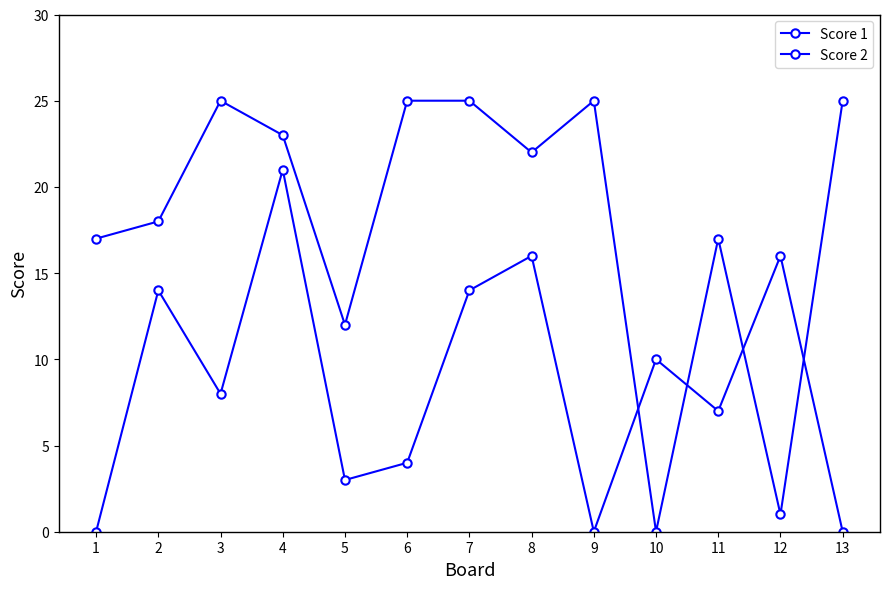

Rank the series at 12 from lowest to highest value.

Score 1, Score 2